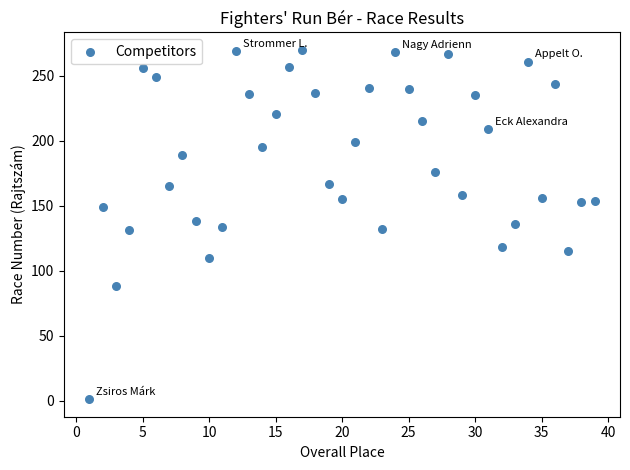

What is the range of X values (max minus min)?

38